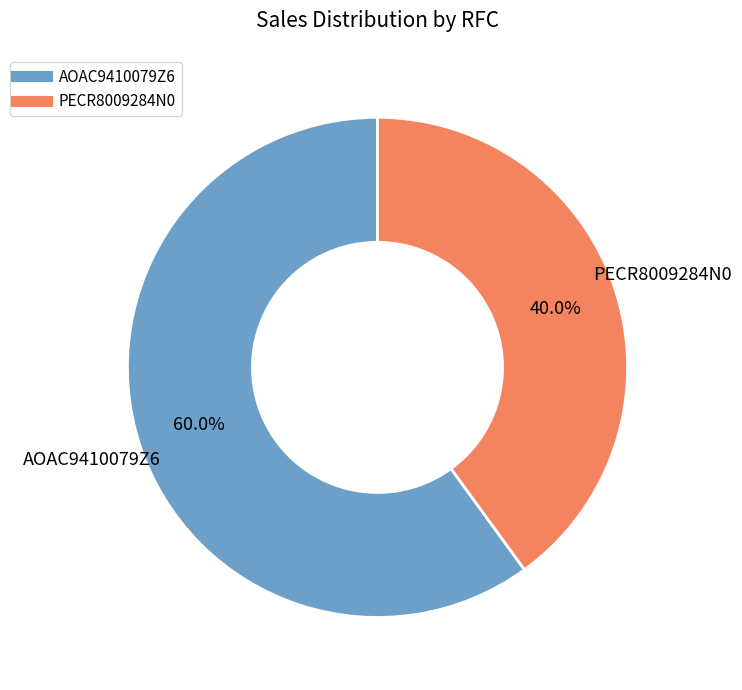

To the nearest percent, what portion does AOAC9410079Z6 represent?

60%